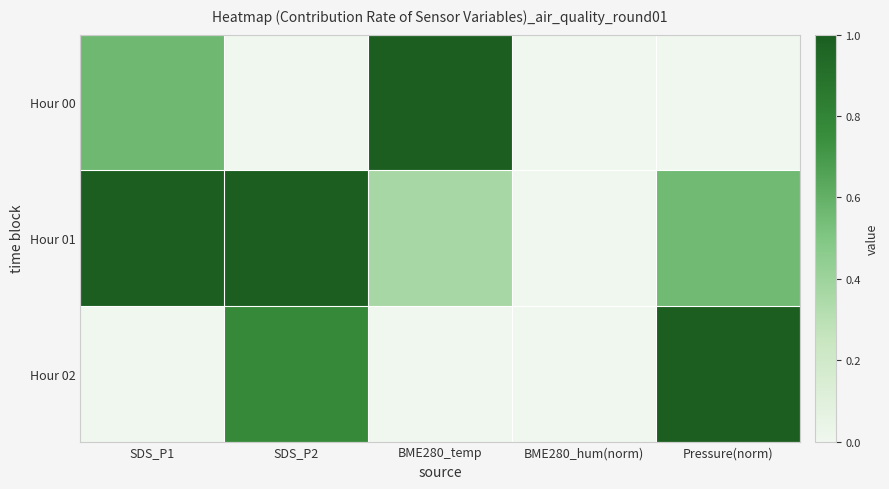

At which category does the chart reach its peak across all series?

Pressure(norm)